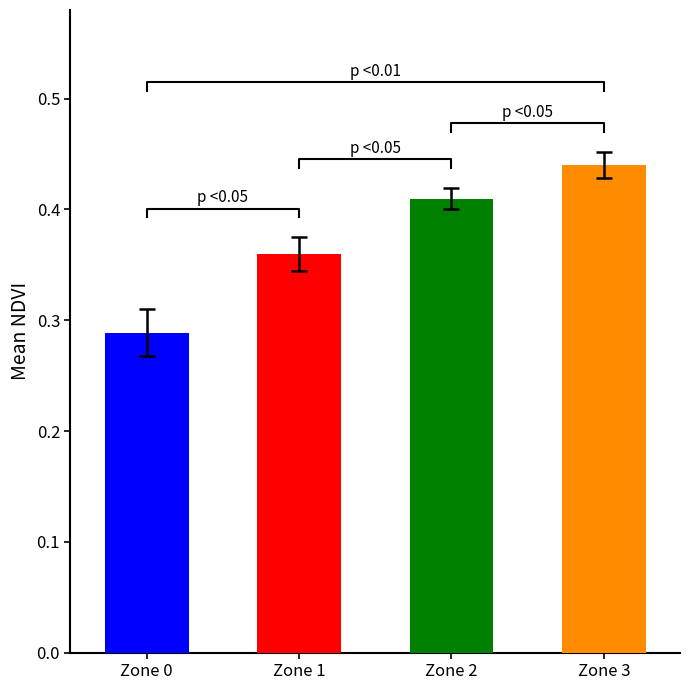

Reading left to right, transcribe all the data shown in this chart.

mean_NDVI: 0.3	0.4	0.4	0.4
std_NDVI: 0.0	0.0	0.0	0.0